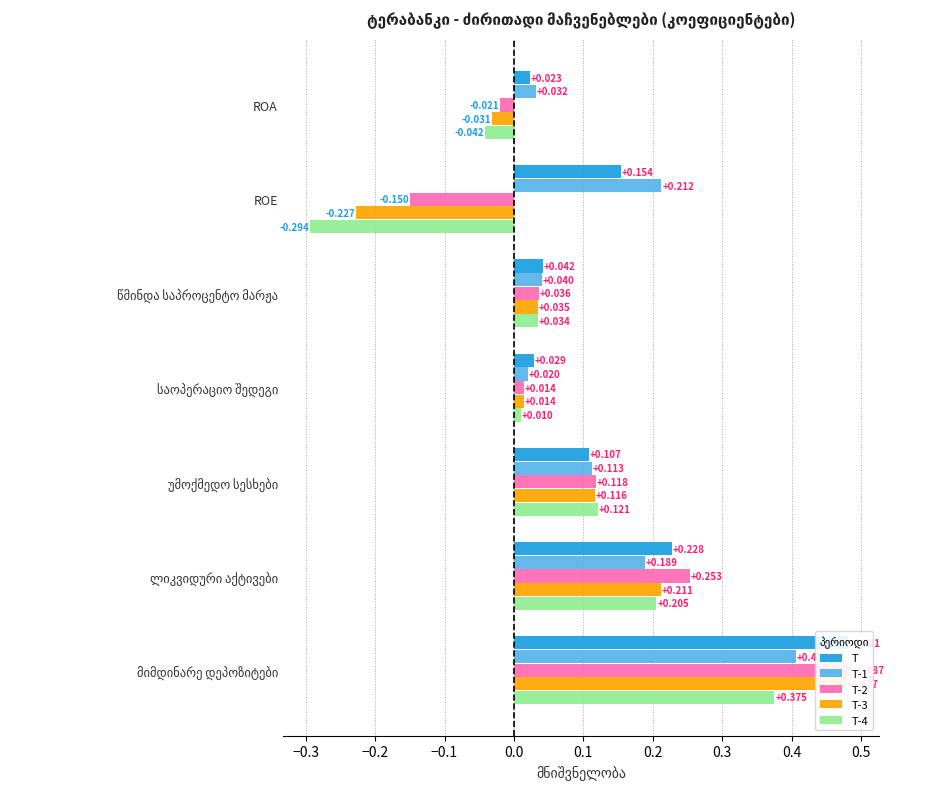

Between ROE and ROA, which is larger?

ROE